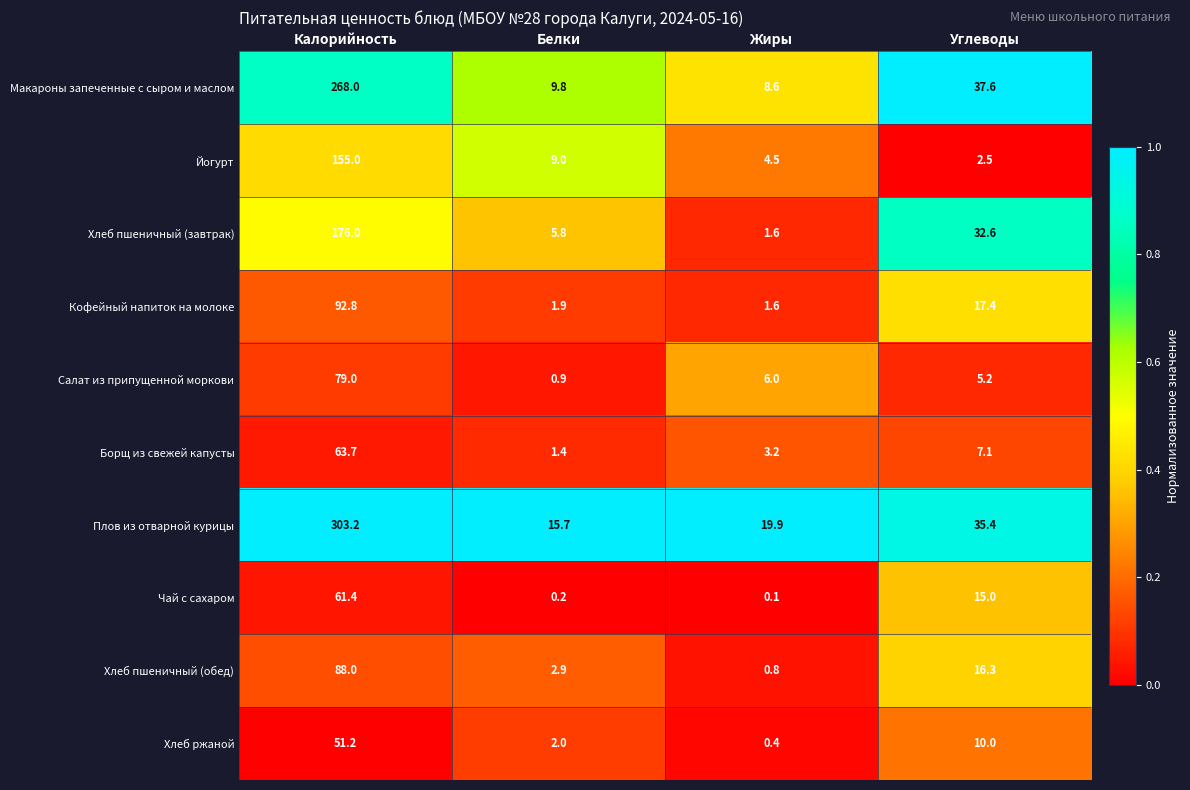

Count the number of data series in this chart.

10